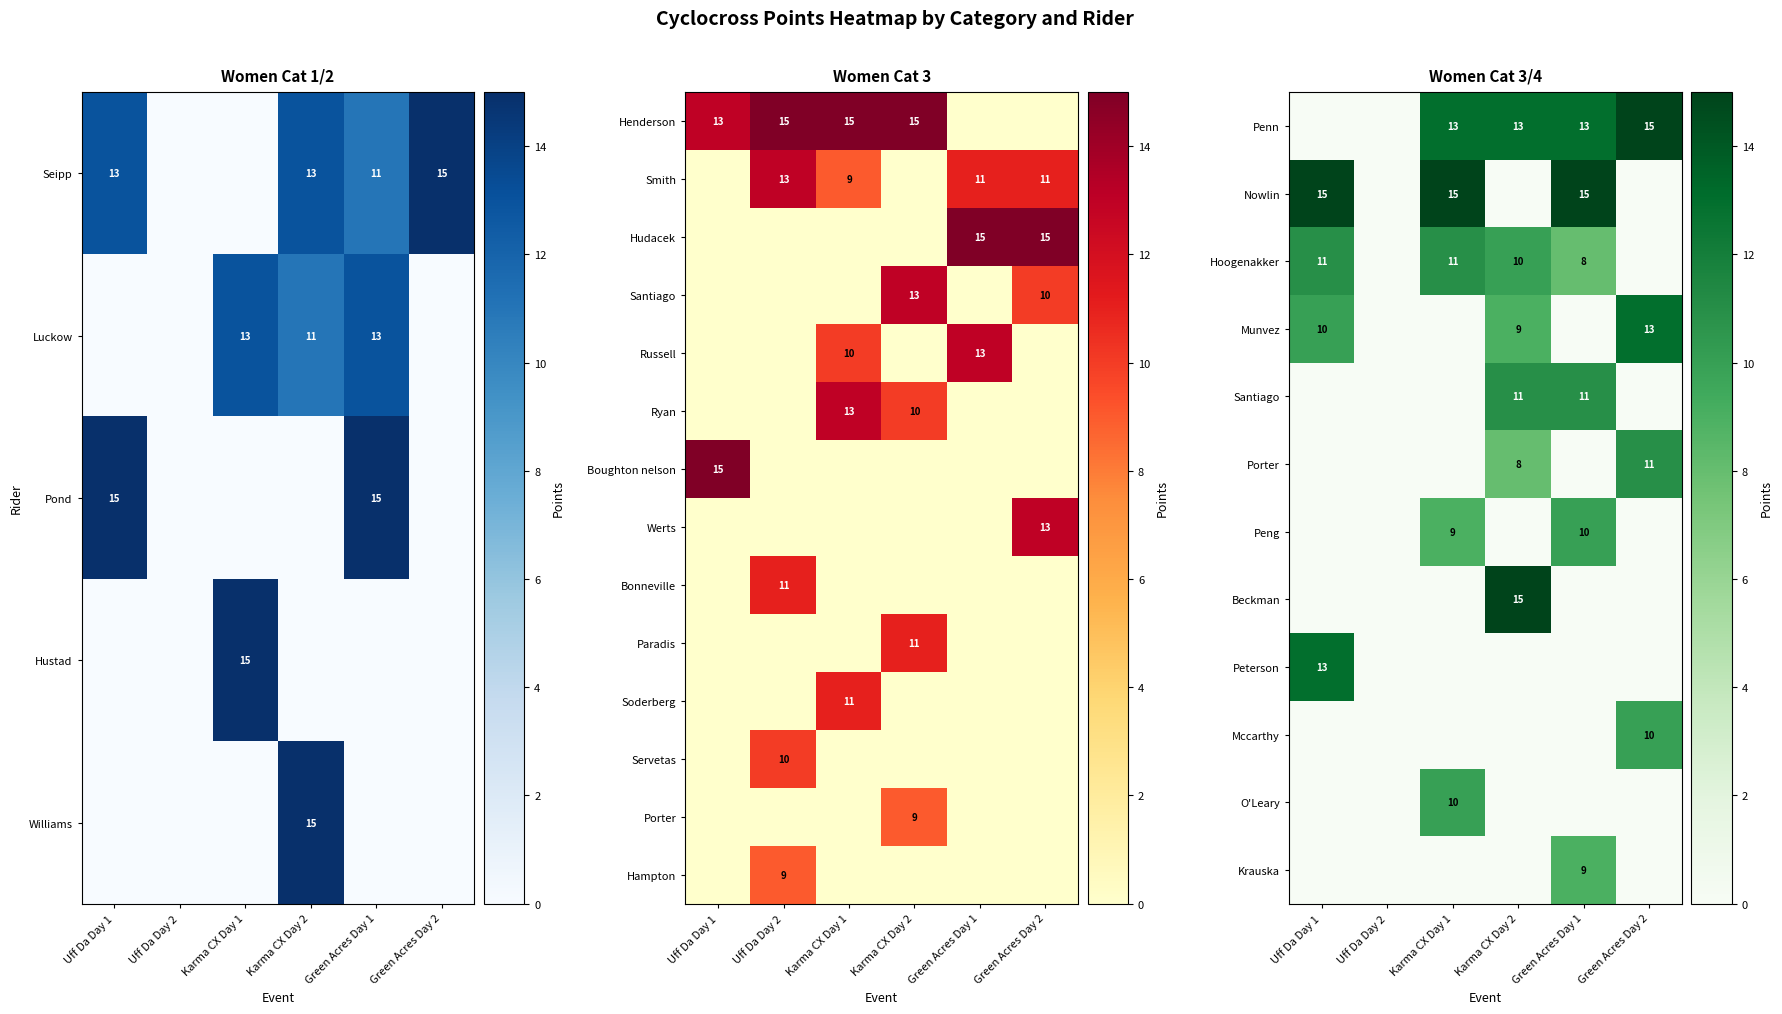

Is it true that Russell equals 13 at Green Acres Day 1?

True